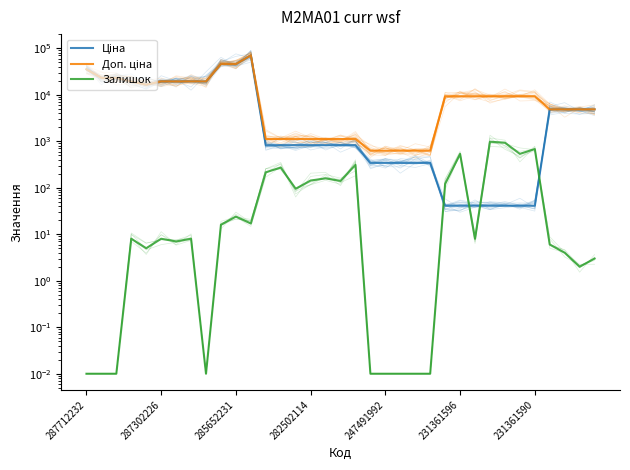

Is this an area chart (filled region under the line)?

No